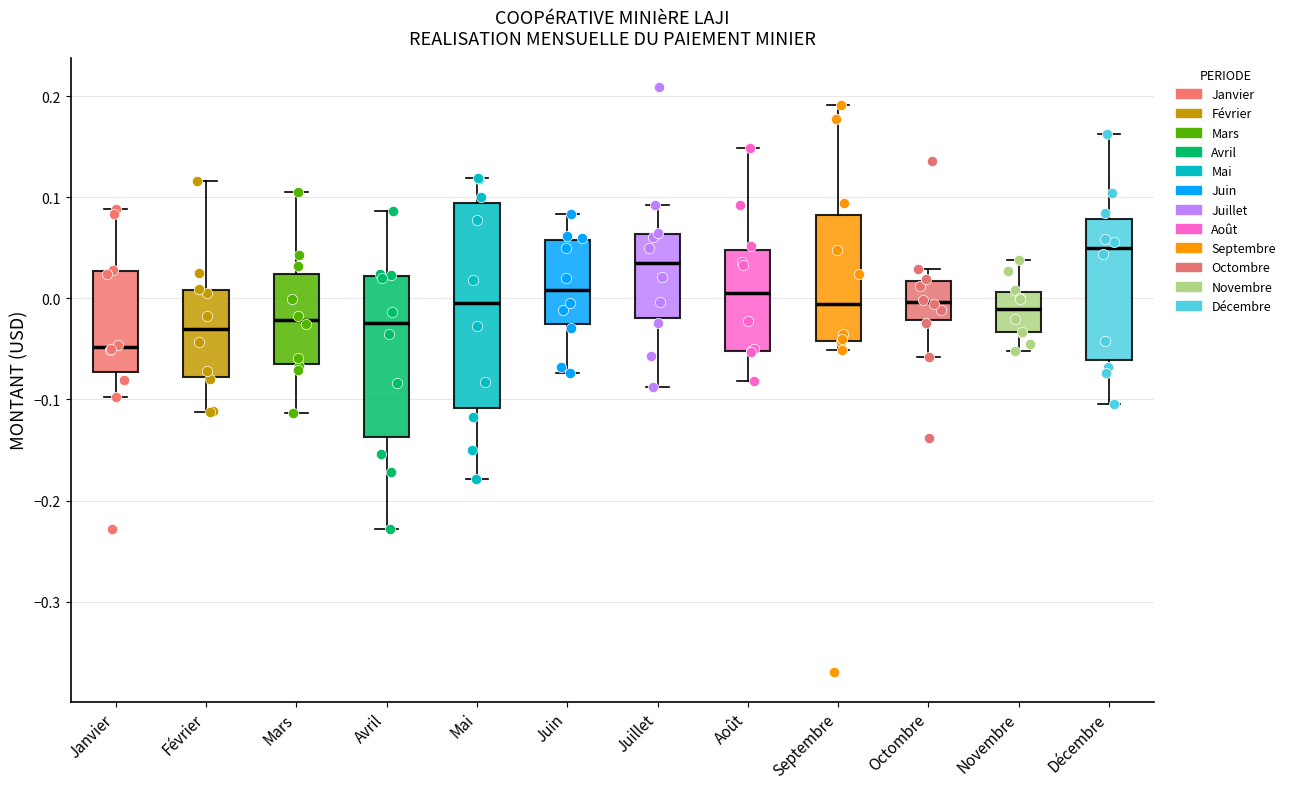

Which box has the highest median line?

Décembre